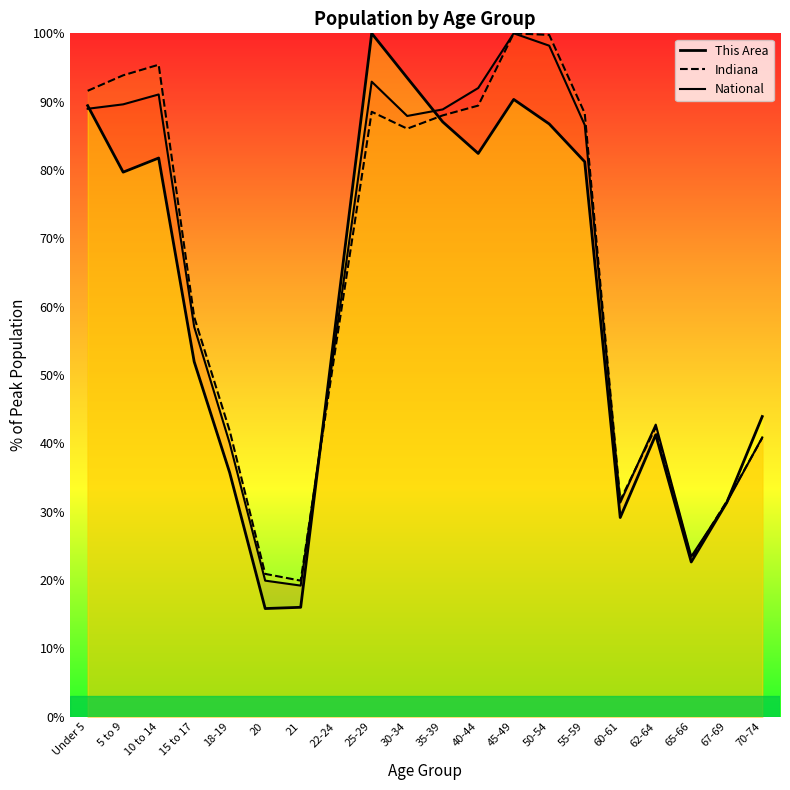

What is the sum of all This Area values?

1218.0